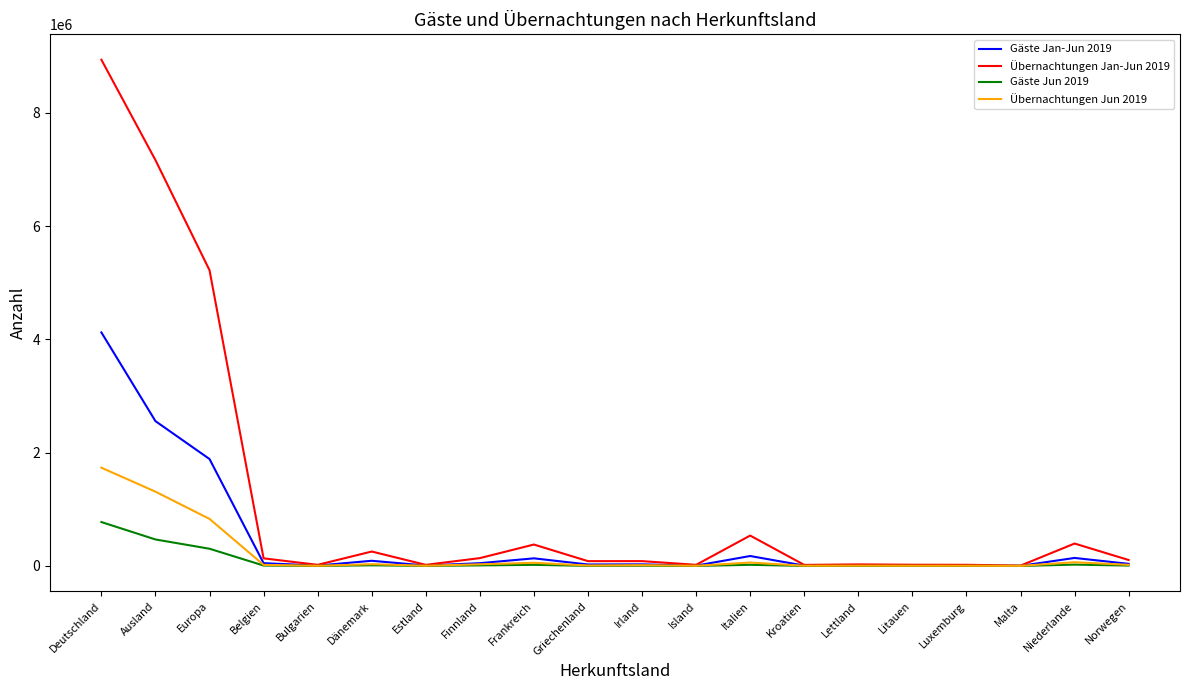

What is the difference between the Übernachtungen Jan-Jun 2019 values at Frankreich and Deutschland?

8560146